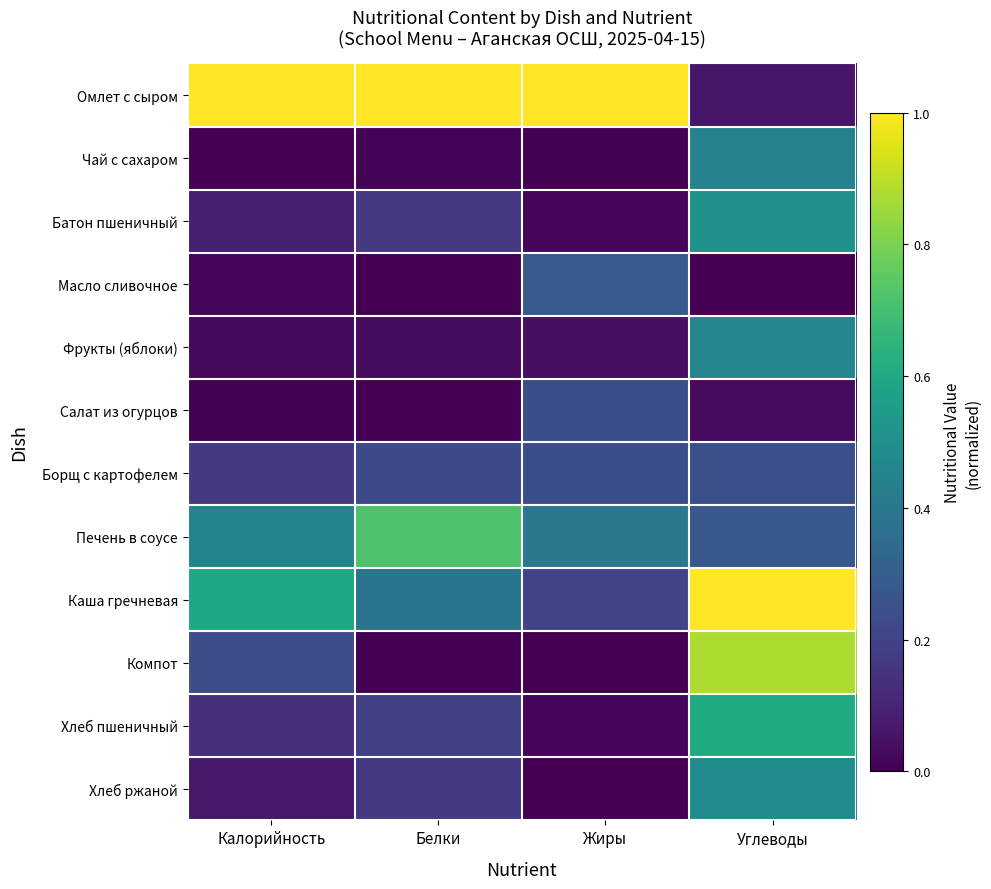

What is the total value across all series at Калорийность?

2.8